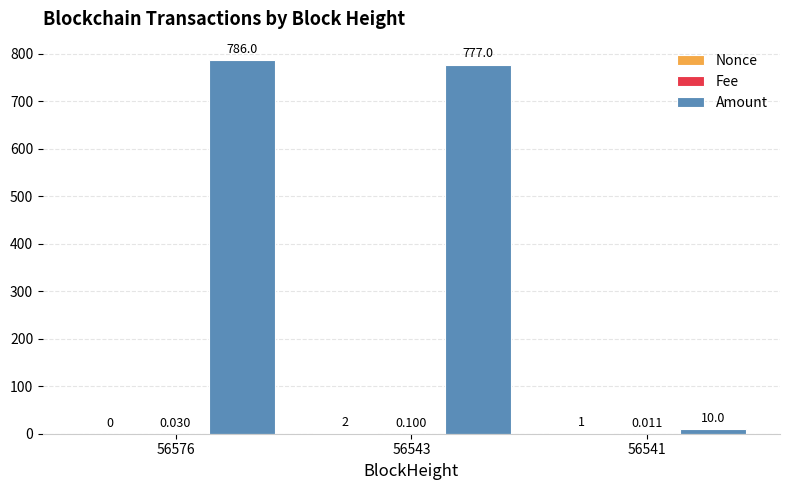

Which series changed the most between 56576 and 56543?

Amount